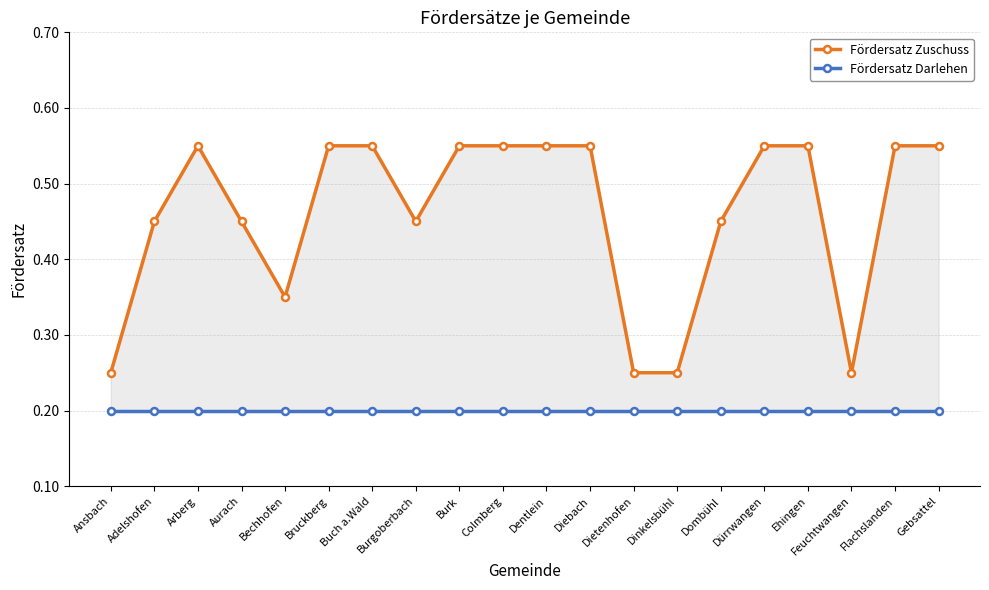

Does the chart have visible grid lines?

Yes